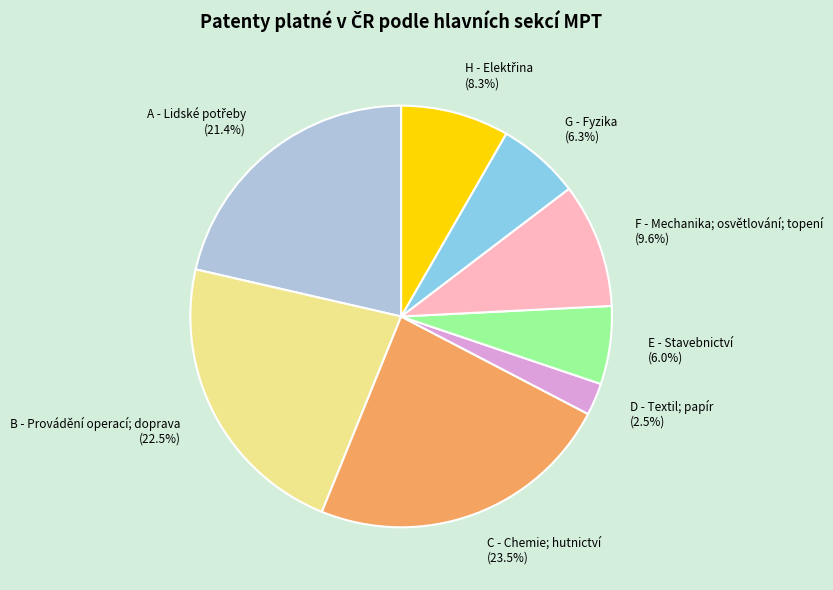

Combined, do E - Stavebnictví and G - Fyzika account for over 50%?

No